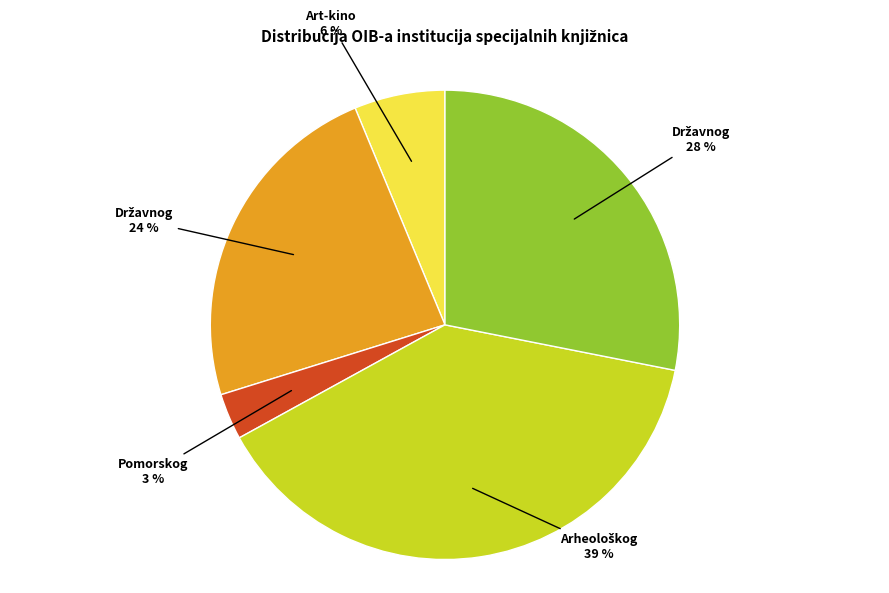

Is there a majority slice in this chart?

No